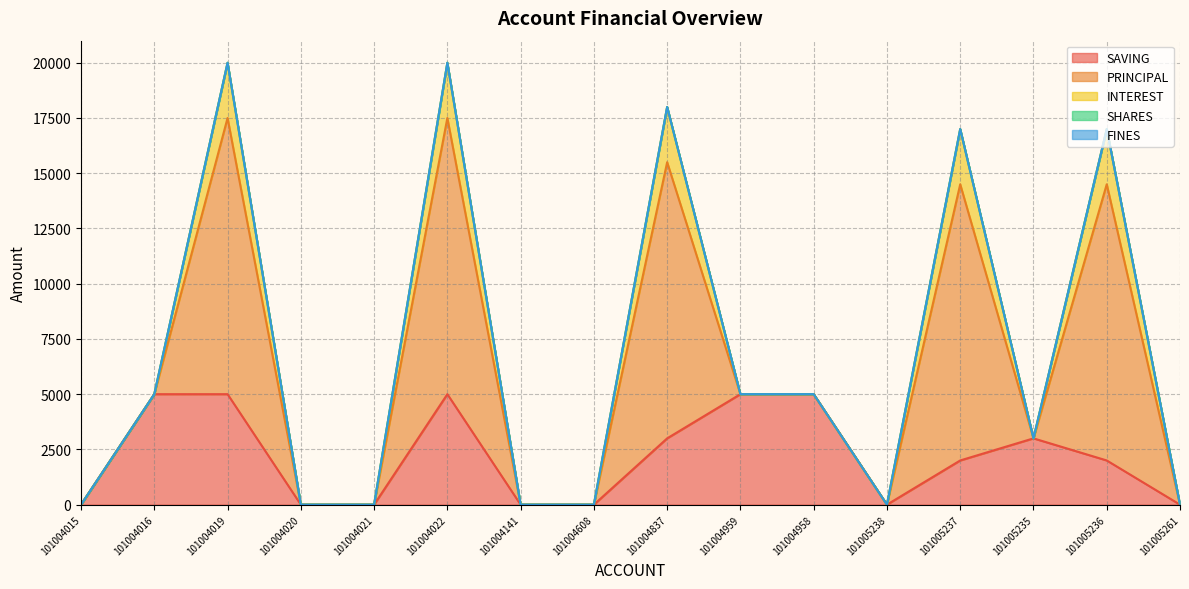

Count the SAVING values in the range 0 to 5000.

16